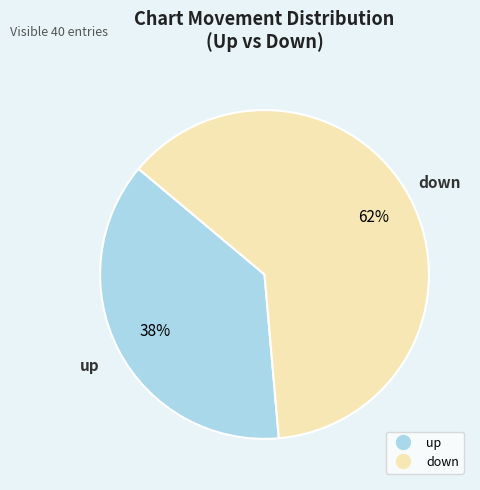

Does any single category account for the majority?

Yes